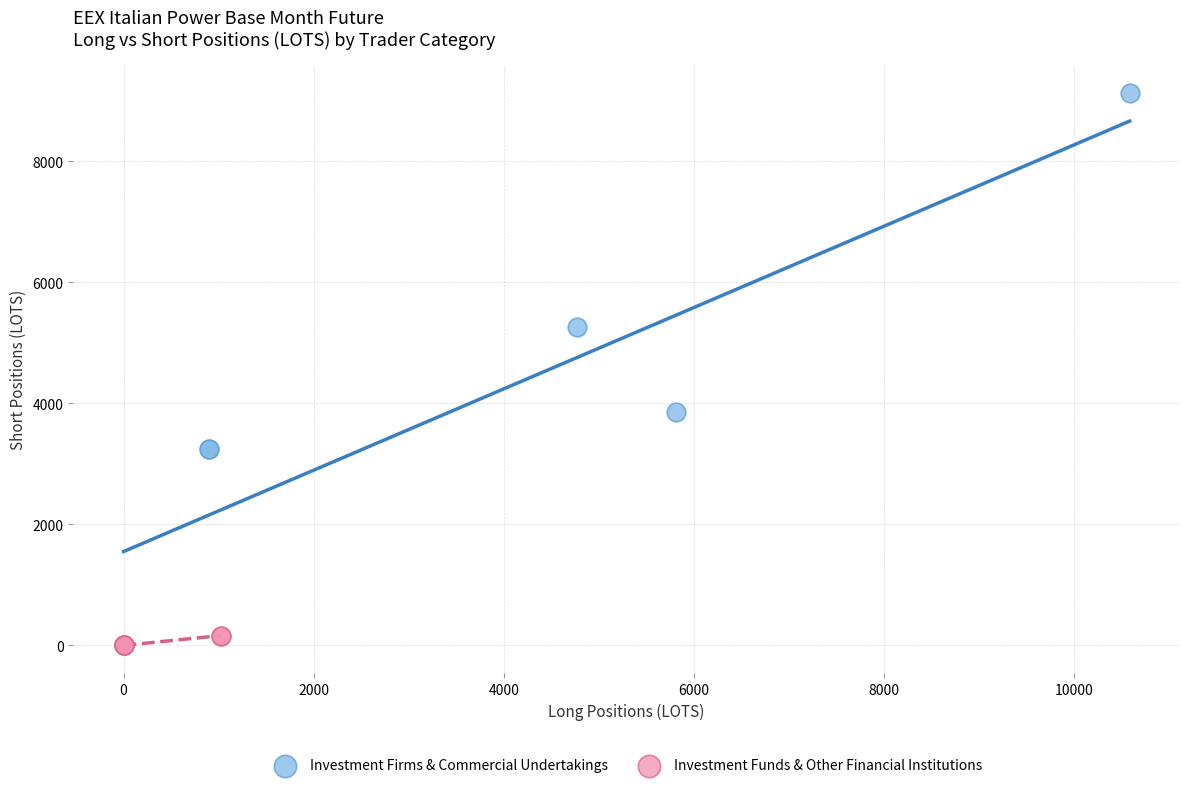

Which series has the largest Y range (max minus min)?

Investment Firms & Commercial Undertakings